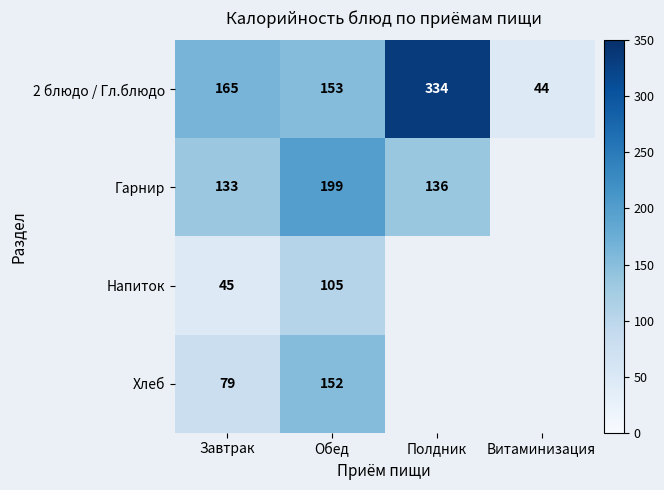

What is the maximum value shown in the chart?

334.0